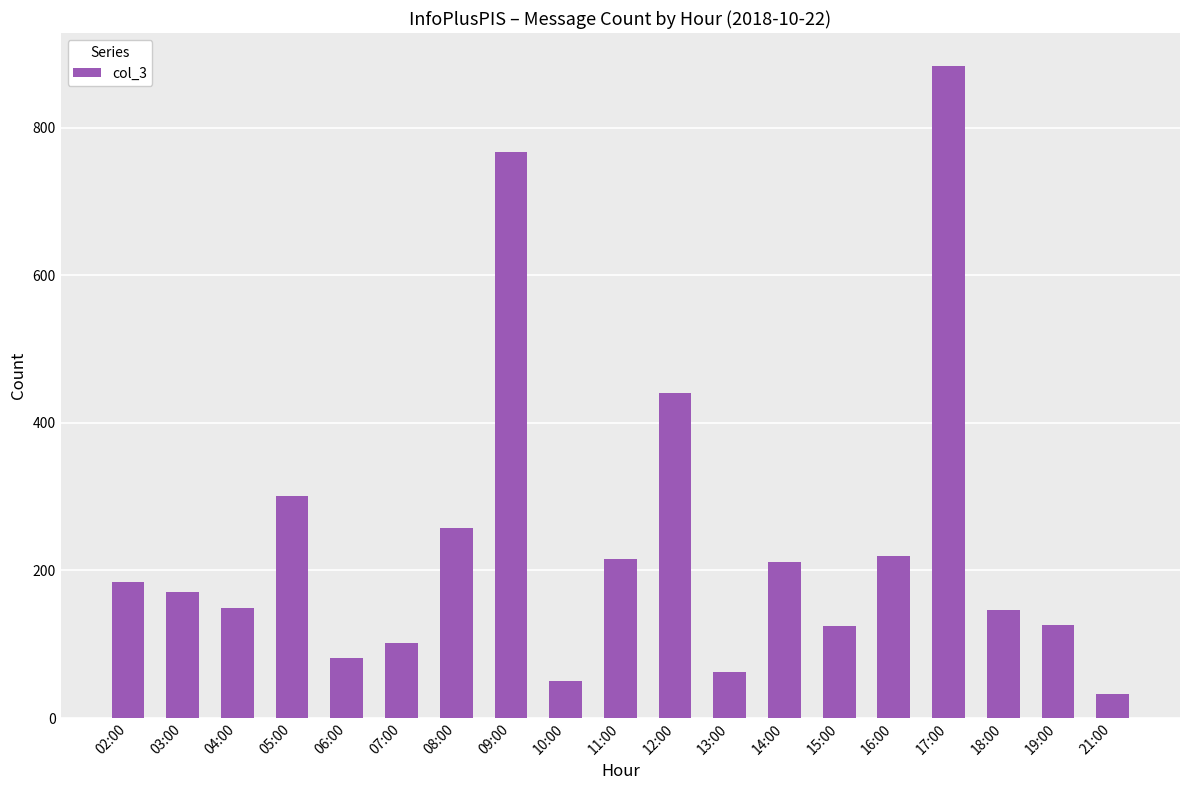

Between 15:00 and 10:00, which is larger?

15:00